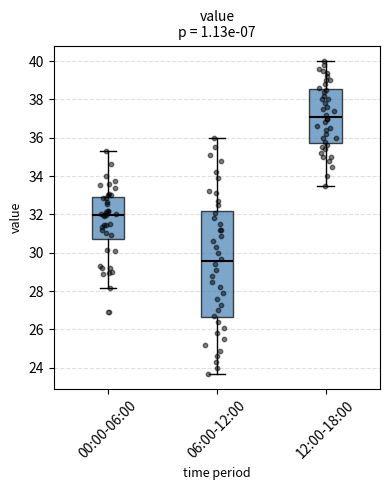

Where is the upper edge of the box for 00:00-06:00 on the y-axis? The values are not printed on the chart, so give them approximately, as read against the axis.

33.0